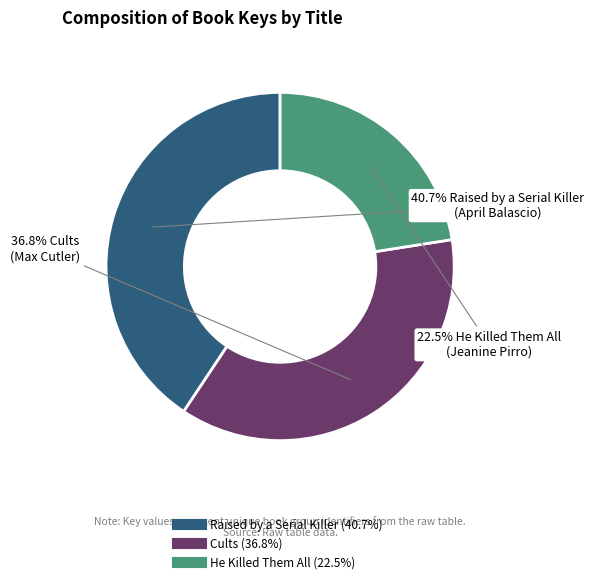

Does any single category account for the majority?

No